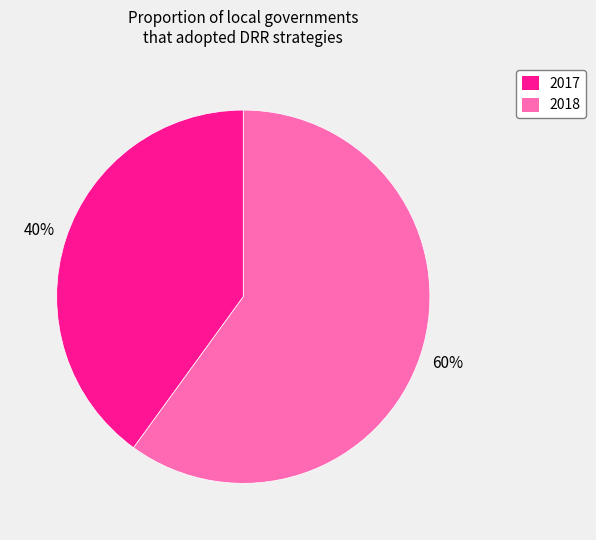

What is the smallest slice in the pie chart?

2017